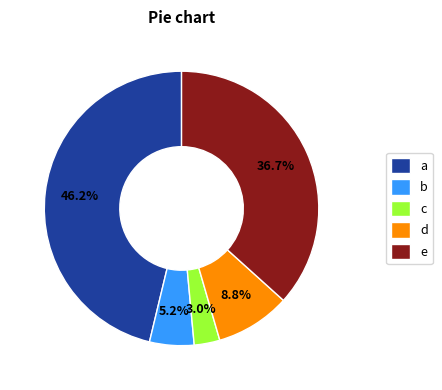

Is there any slice that represents more than half of the pie?

No